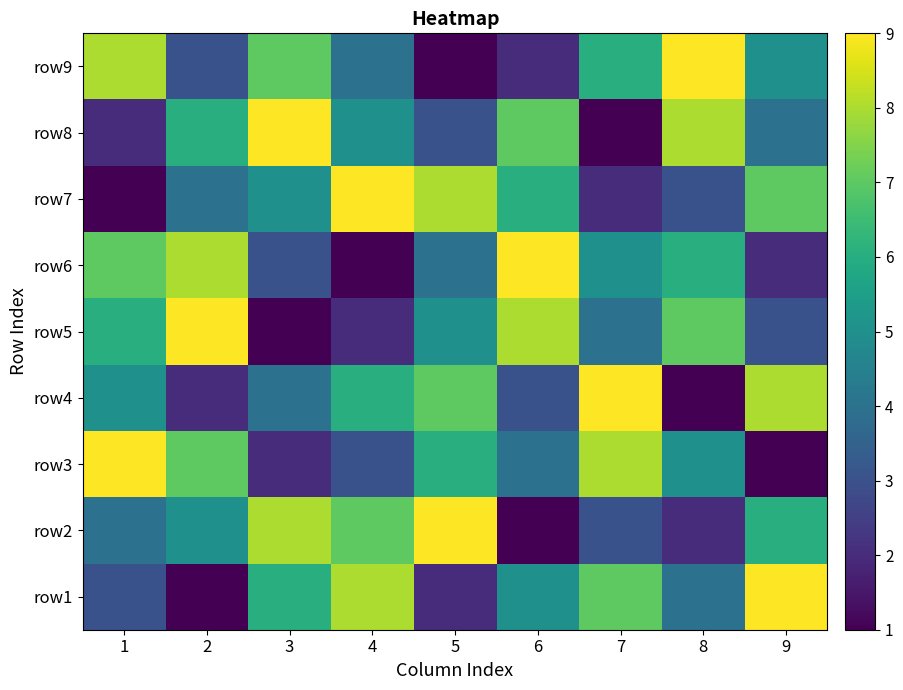

How many distinct data groups are displayed?

9